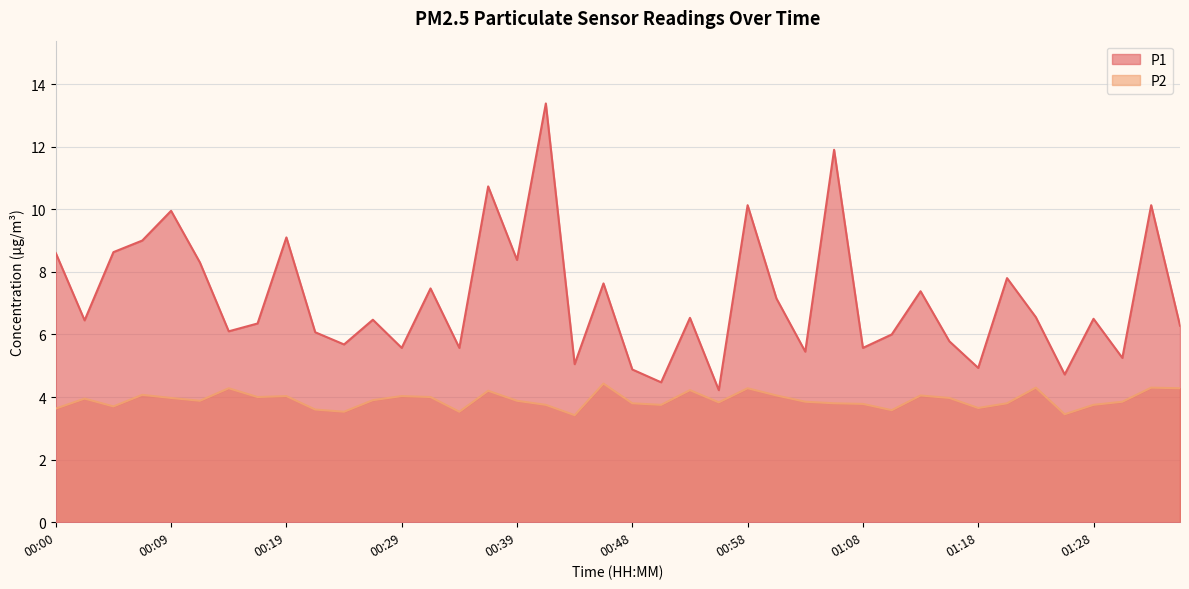

Between 01:23 and 00:41, which is larger?

00:41